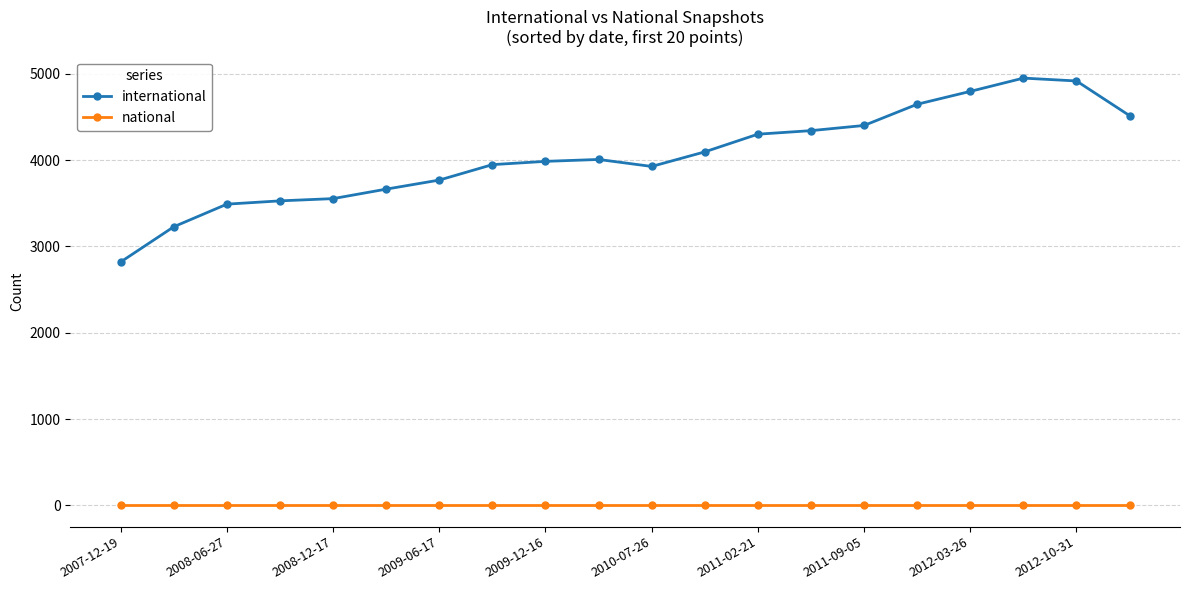

Which series has the widest spread of values?

international